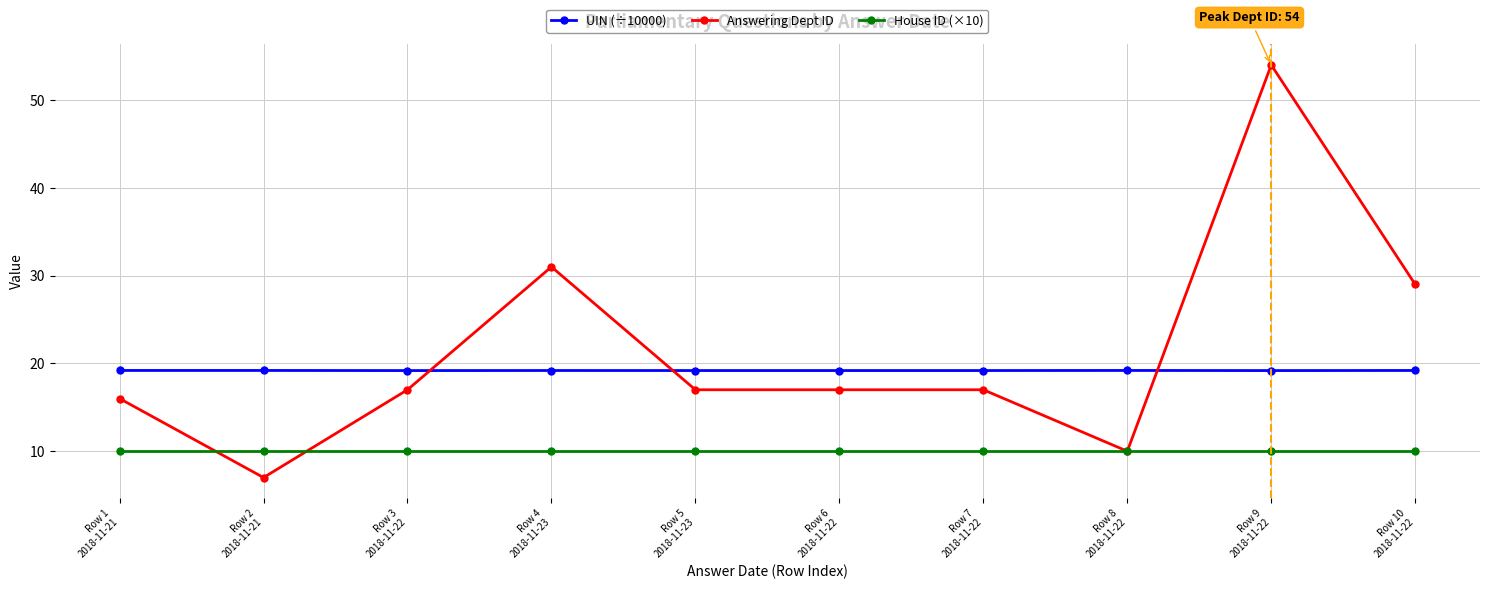

Reading left to right, what are all the values shown in this chart?

UIN (÷10000): Row 1
2018-11-21=19.2	Row 2
2018-11-21=19.2	Row 3
2018-11-22=19.2	Row 4
2018-11-23=19.2	Row 5
2018-11-23=19.2	Row 6
2018-11-22=19.2	Row 7
2018-11-22=19.2	Row 8
2018-11-22=19.2	Row 9
2018-11-22=19.2	Row 10
2018-11-22=19.2
Answering Dept ID: Row 1
2018-11-21=16.0	Row 2
2018-11-21=7.0	Row 3
2018-11-22=17.0	Row 4
2018-11-23=31.0	Row 5
2018-11-23=17.0	Row 6
2018-11-22=17.0	Row 7
2018-11-22=17.0	Row 8
2018-11-22=10.0	Row 9
2018-11-22=54.0	Row 10
2018-11-22=29.0
House ID (×10): Row 1
2018-11-21=10.0	Row 2
2018-11-21=10.0	Row 3
2018-11-22=10.0	Row 4
2018-11-23=10.0	Row 5
2018-11-23=10.0	Row 6
2018-11-22=10.0	Row 7
2018-11-22=10.0	Row 8
2018-11-22=10.0	Row 9
2018-11-22=10.0	Row 10
2018-11-22=10.0